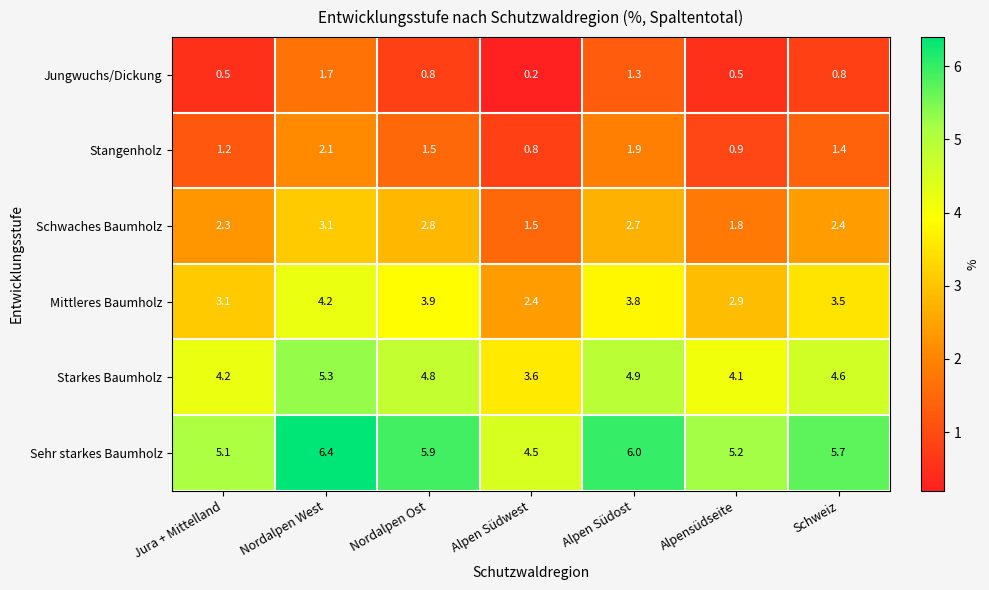

Rank the series by their maximum value, from lowest to highest.

Jungwuchs/Dickung, Stangenholz, Schwaches Baumholz, Mittleres Baumholz, Starkes Baumholz, Sehr starkes Baumholz